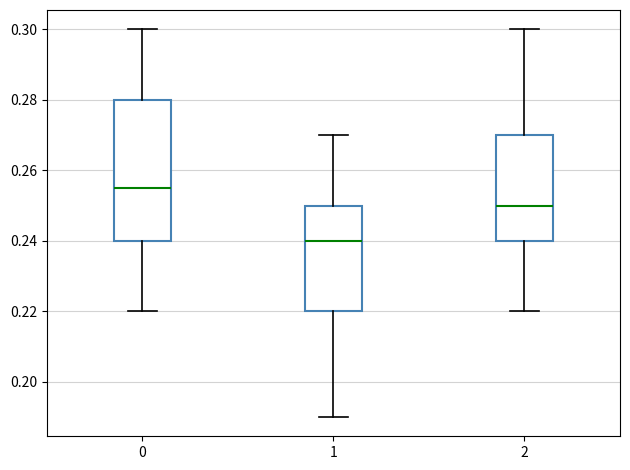

Reading left to right, read every box against the y-axis: the position of its median line, the range the box covers, and the ends of its whiskers. The values are not printed on the chart, so give them approximately, as read against the axis.

0: median 0.256, box 0.240 to 0.280, whiskers 0.220 to 0.300
1: median 0.240, box 0.220 to 0.250, whiskers 0.190 to 0.270
2: median 0.250, box 0.240 to 0.270, whiskers 0.220 to 0.300